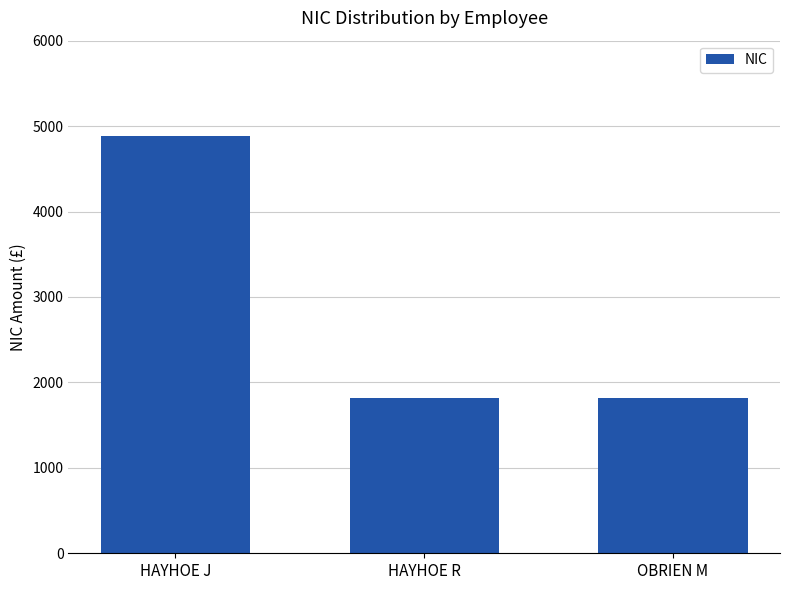

True or false: the data shows 2454.3 at OBRIEN M.

False